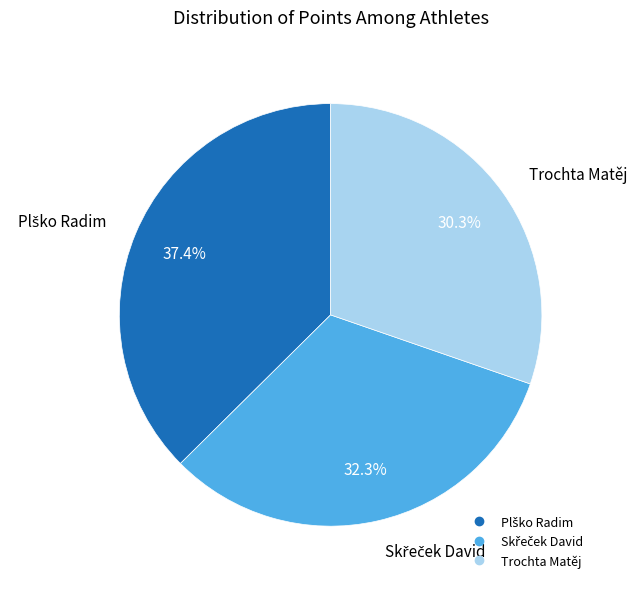

What percentage is NOT represented by Trochta Matěj?

69.7%